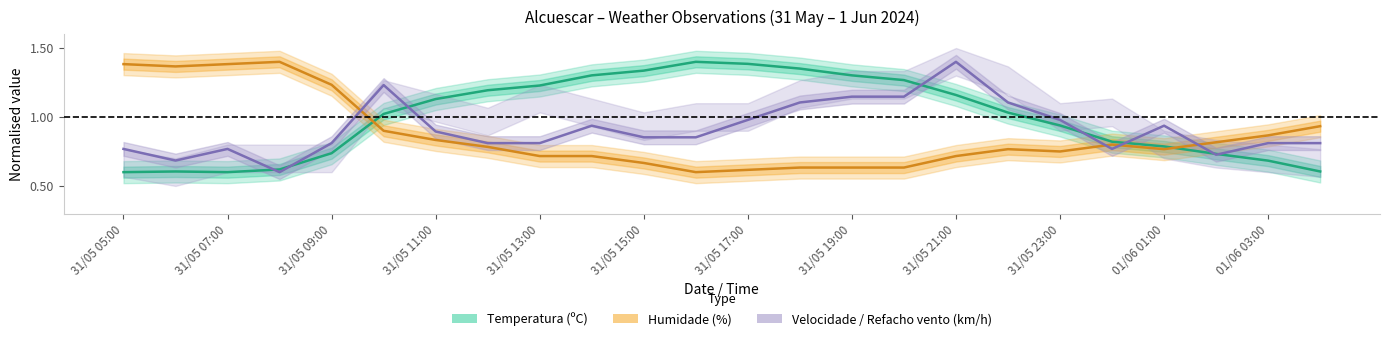

What is the lowest value of the Temperatura (ºC) series?

0.6